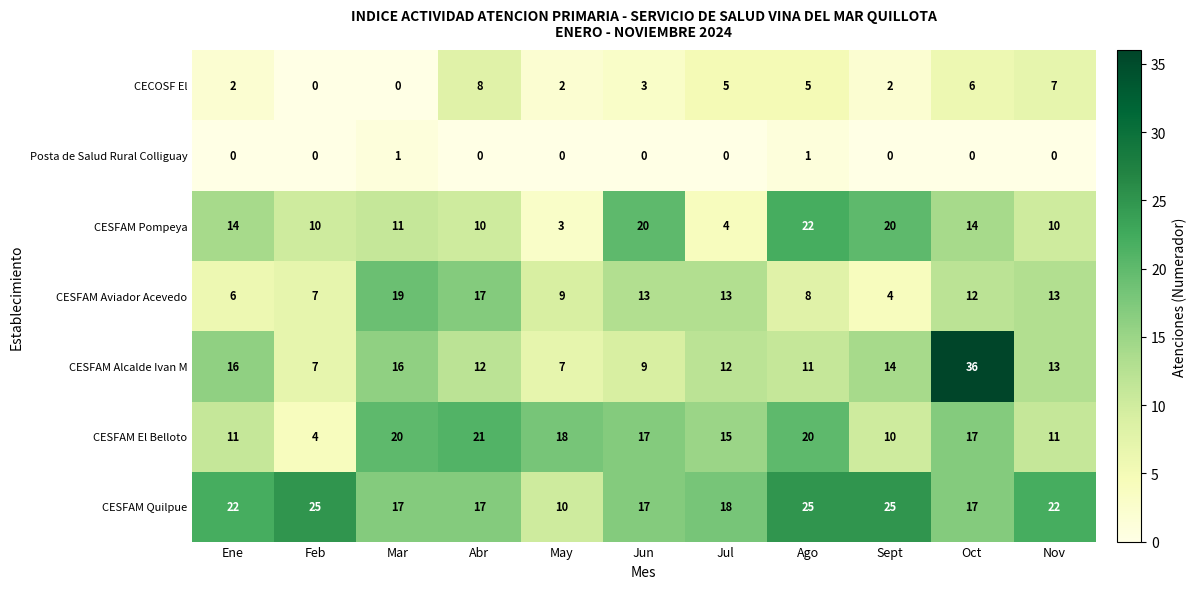

At which label is CESFAM Pompeya closest to 12?

Mar